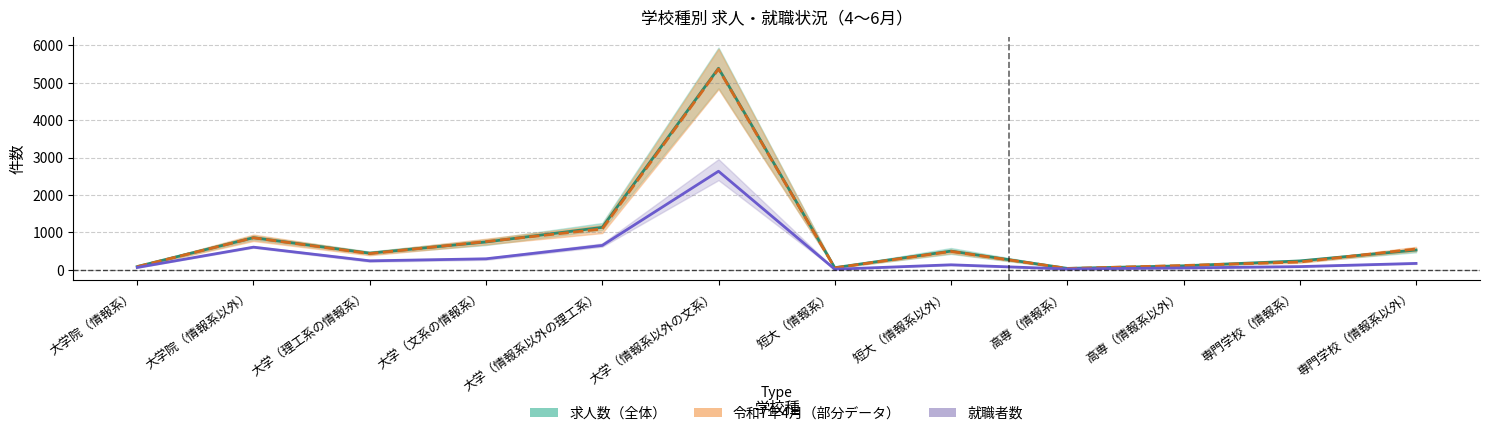

Which category has the highest value across all series?

大学（情報系以外の文系）